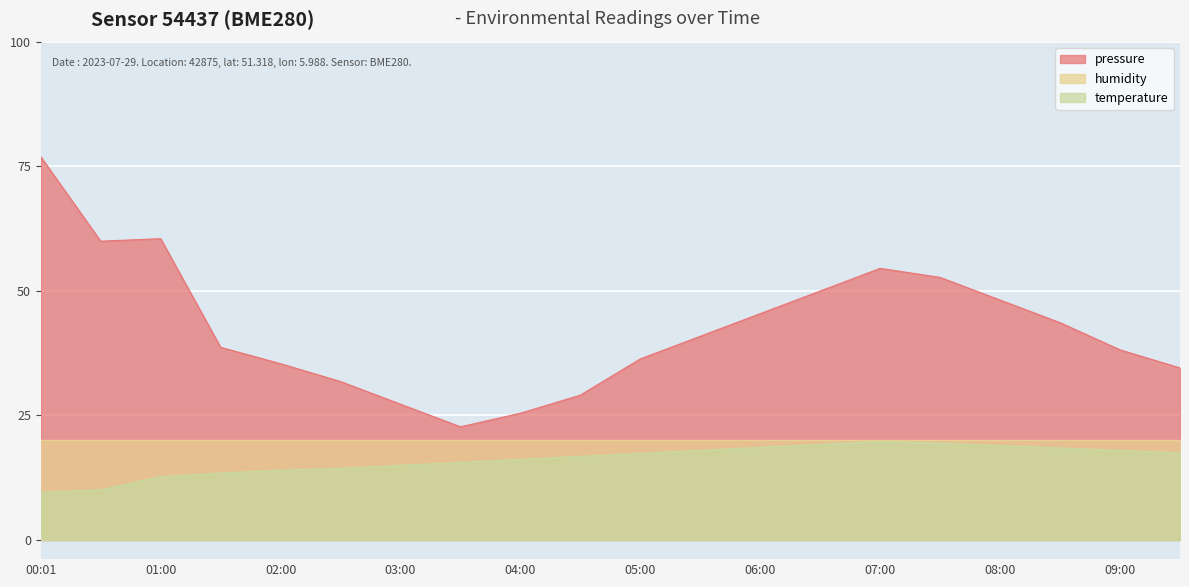

Which series has the largest total across all categories?

pressure